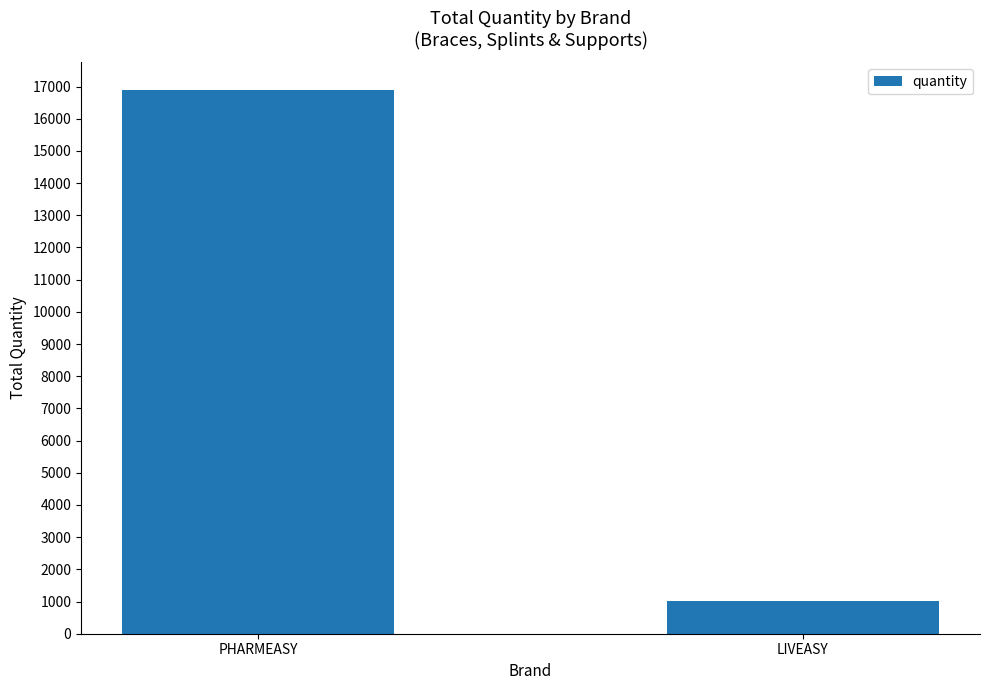

Between LIVEASY and PHARMEASY, which is larger?

PHARMEASY